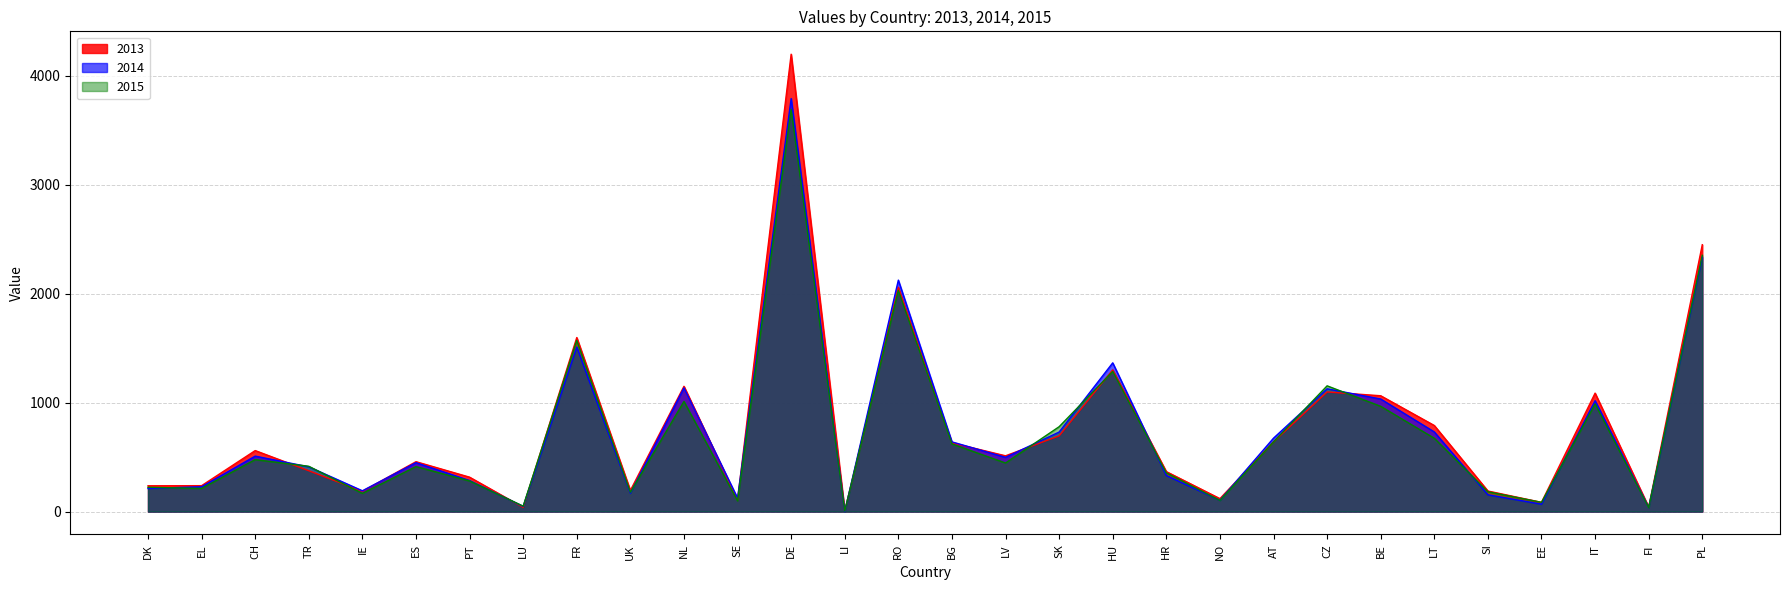

How many lines are shown in the chart?

3